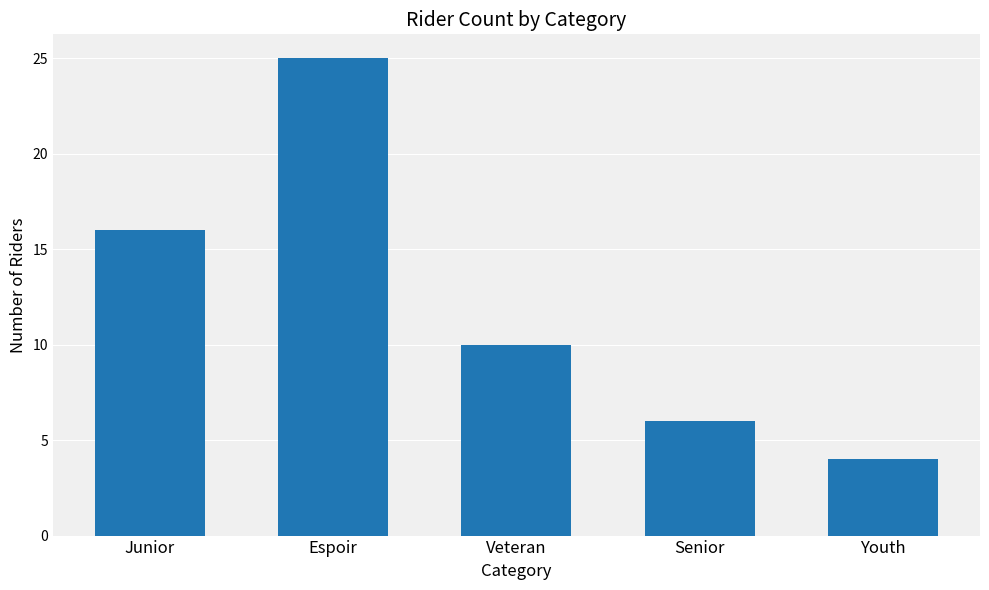

What position from the left is Espoir?

2